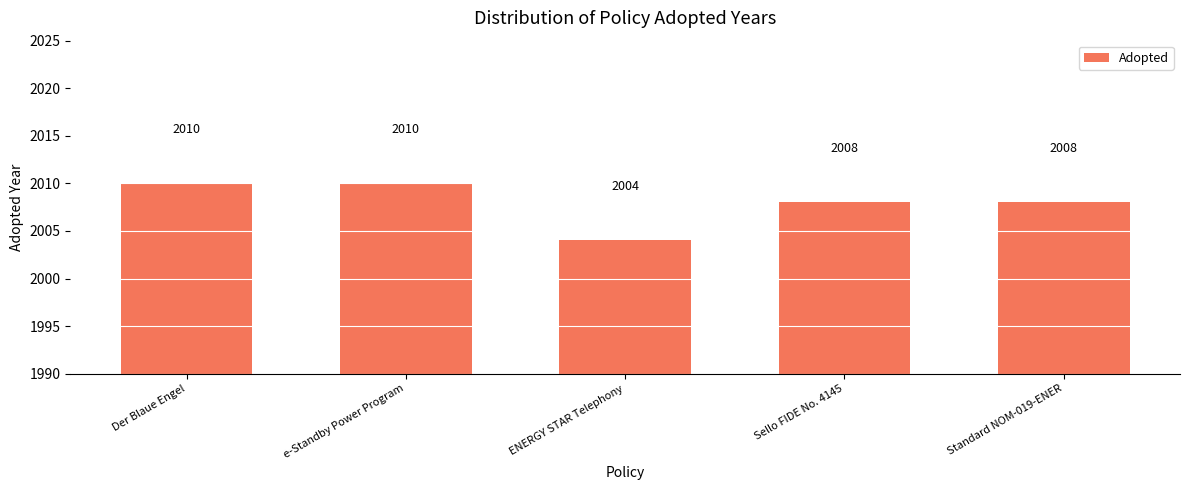

At which label does the data first exceed 2008?

Der Blaue Engel